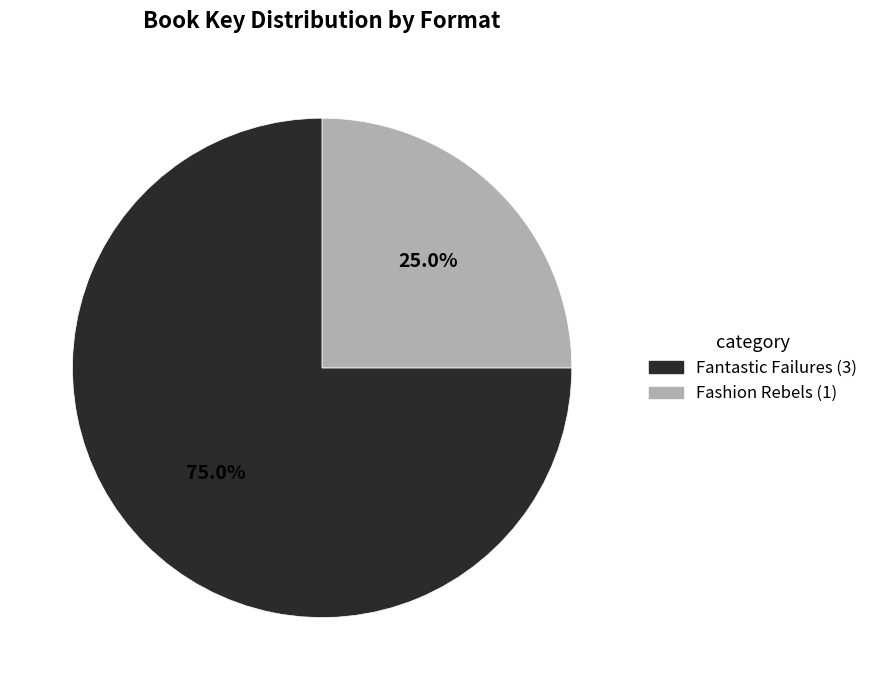

Is Fashion Rebels (1) the majority of the pie?

No